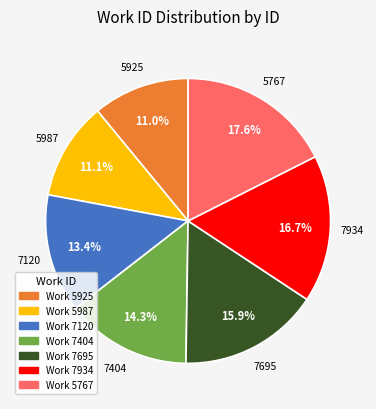

Is there a majority slice in this chart?

No